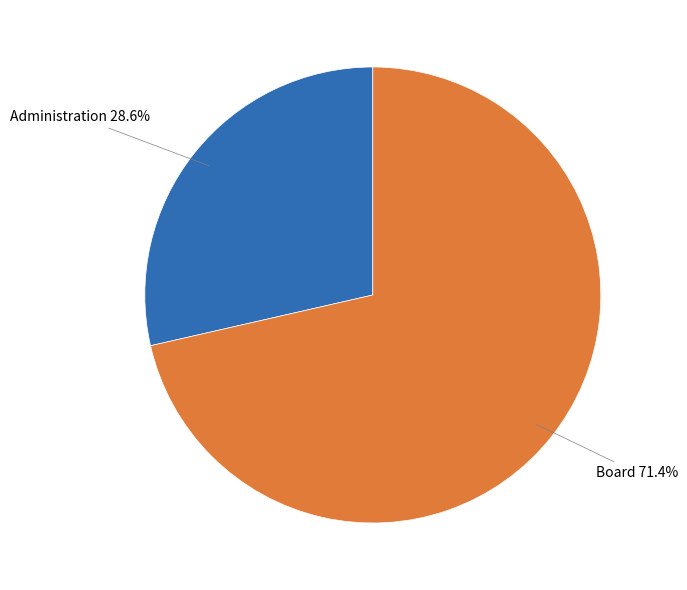

Which category has the smallest portion of the pie?

Administration